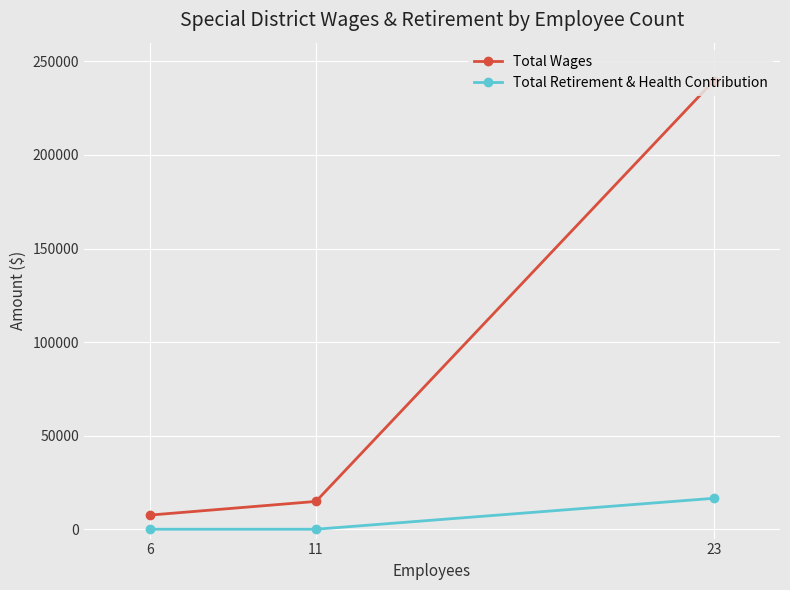

How many values in the Total Wages series exceed 14856?

1